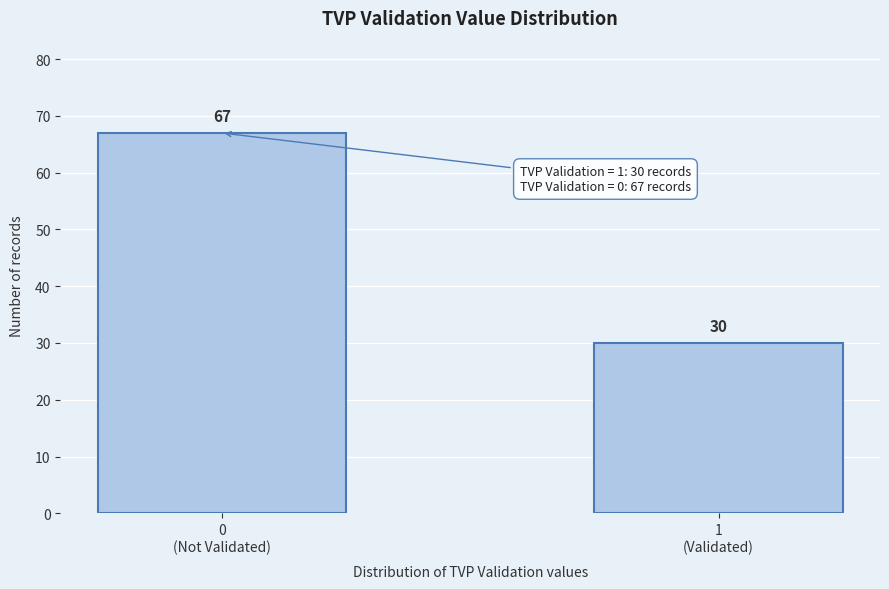

Reading left to right, what are all the values shown in this chart?

67	30